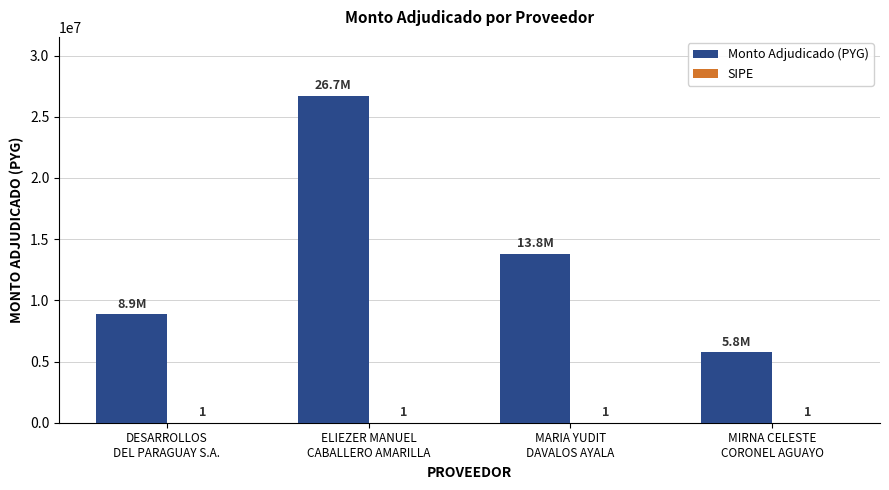

What is the greatest value displayed?

26720350